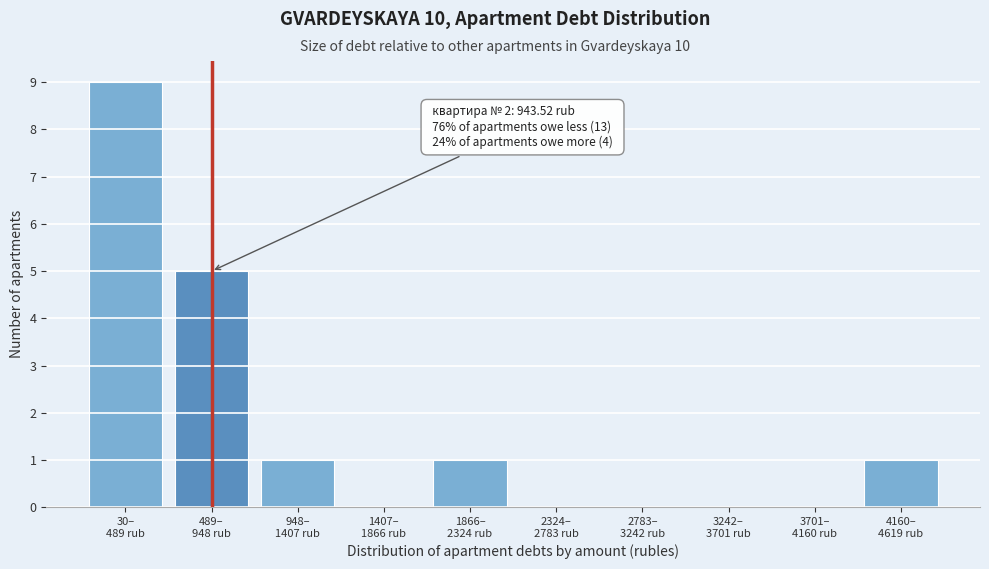

What is the sum of all values?

17